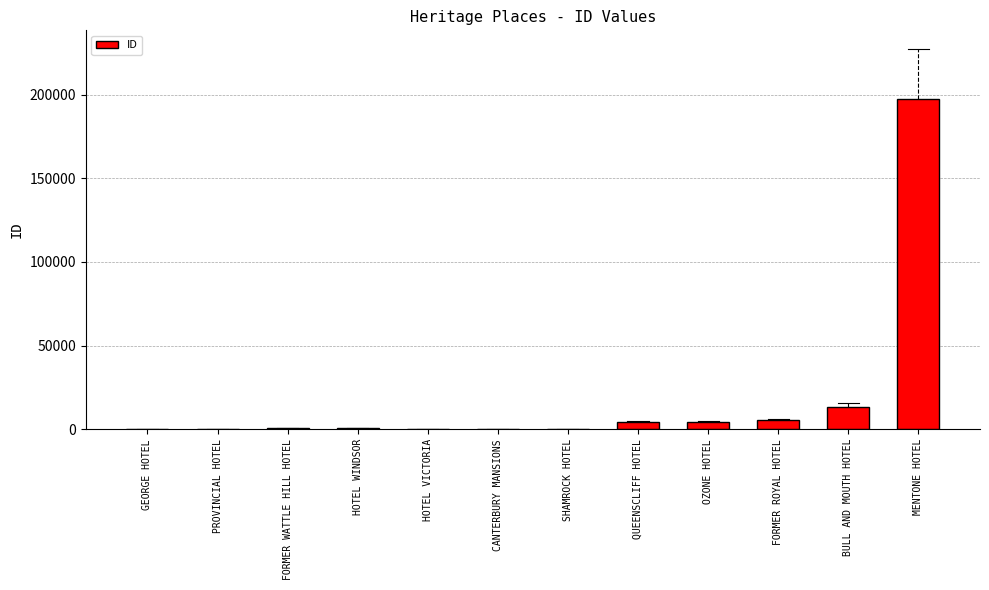

Where is the data nearest to the value 98719?

BULL AND MOUTH HOTEL